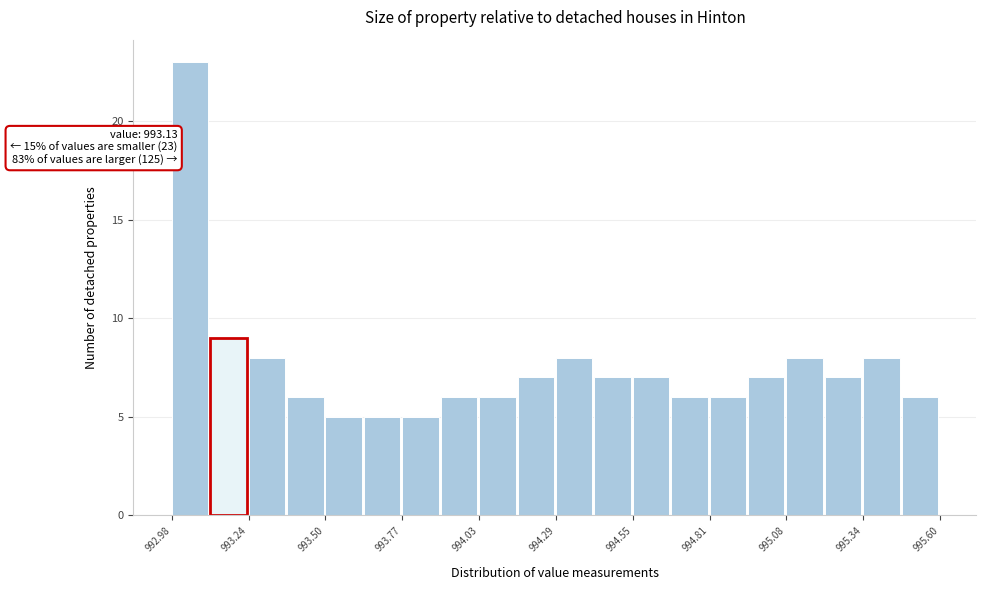

Read against the x-axis, roughly where is the centre of the tallest bar?

993.05